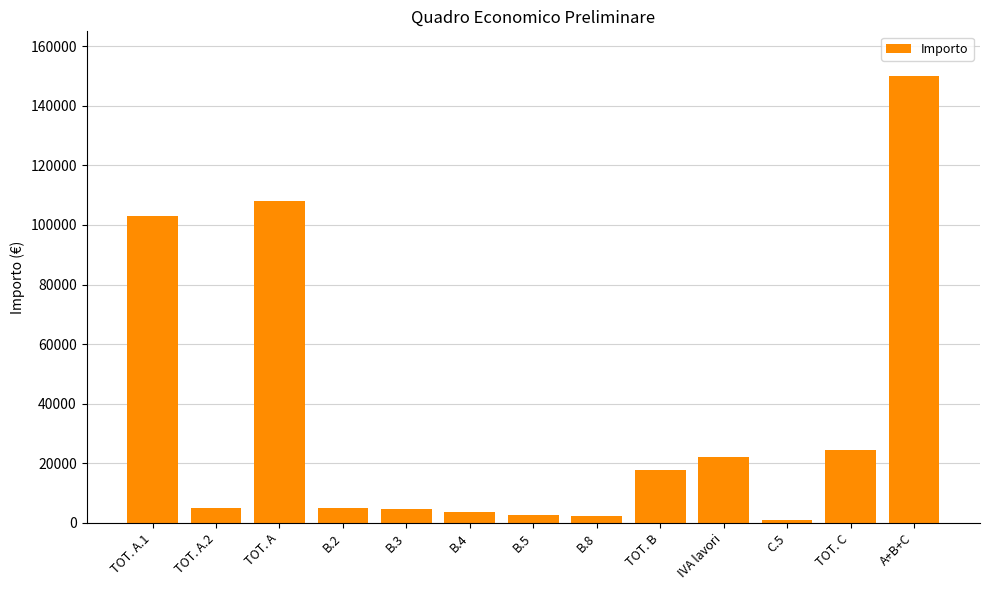

What is the difference between the maximum and second lowest values?

147840.0